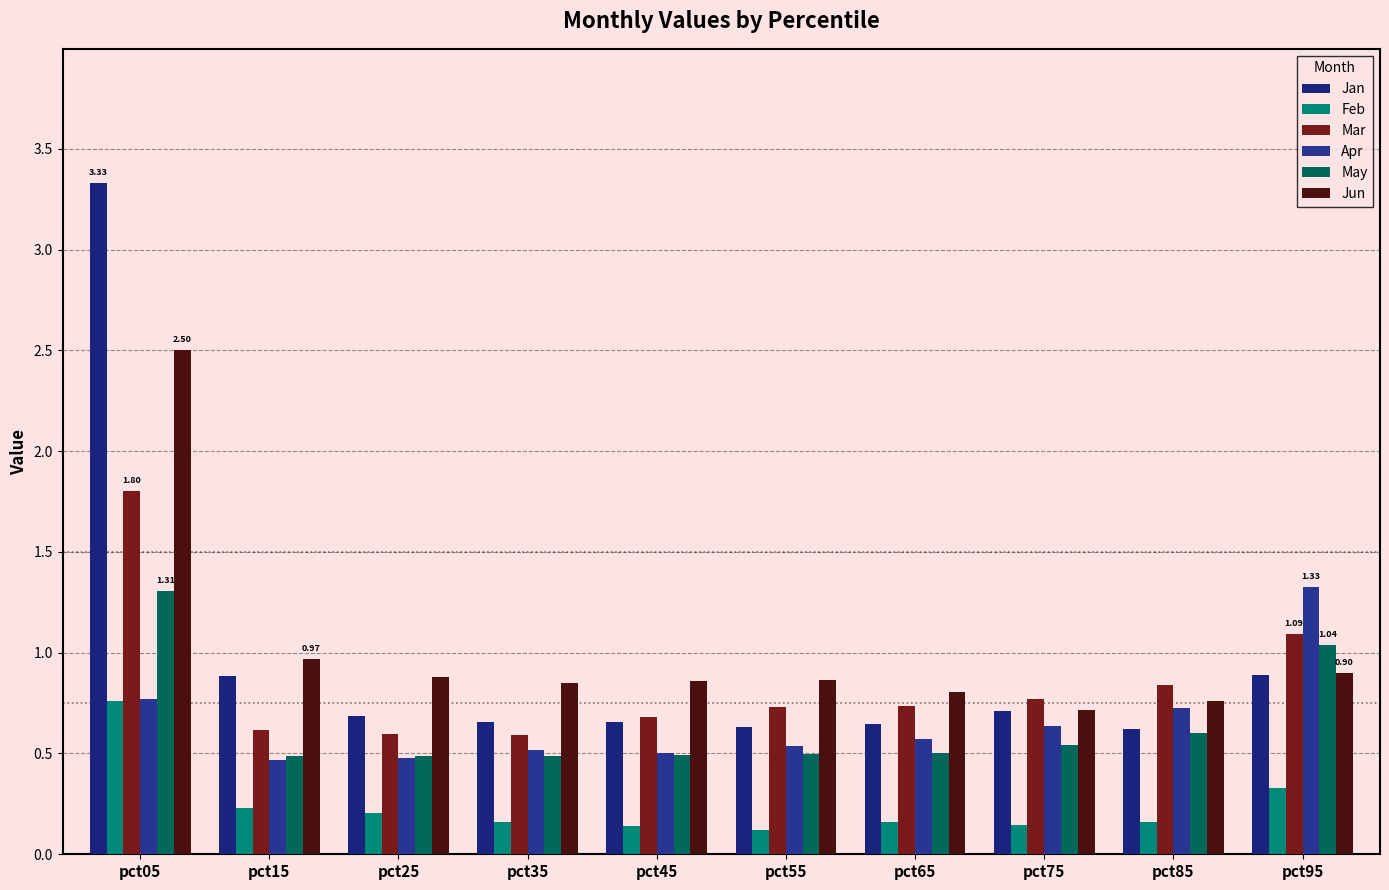

How many bars are there in total?

60